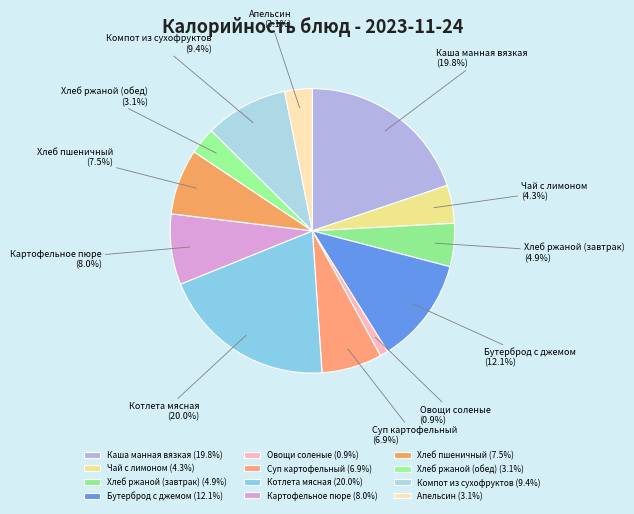

Between Апельсин and Каша манная вязкая, which is larger?

Каша манная вязкая